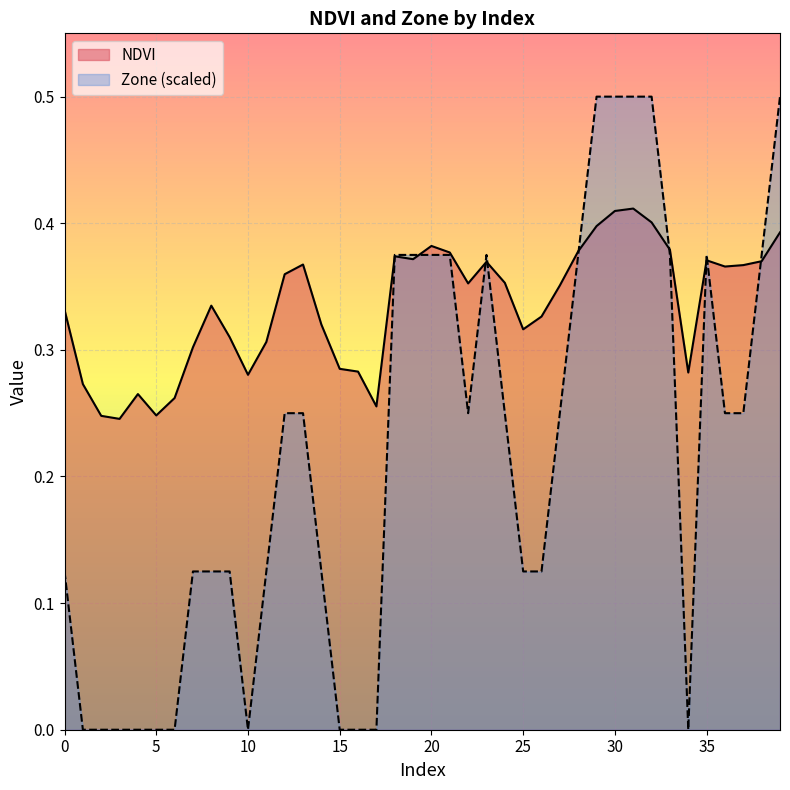

Which series has the largest range (max minus min)?

Zone (scaled)